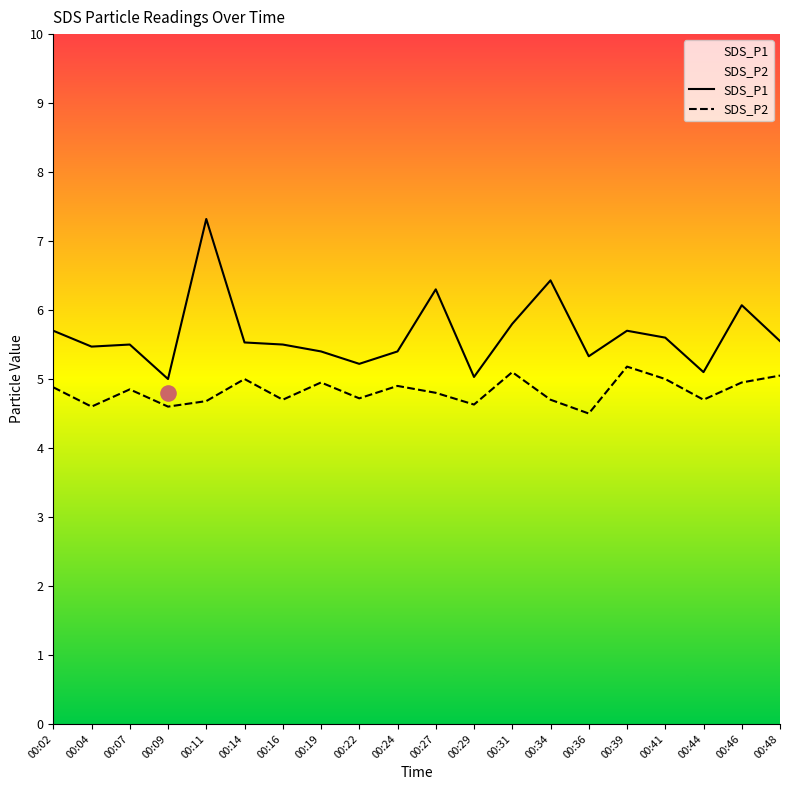

Is the value of SDS_P1 at 00:24 greater than the value of SDS_P2 at 00:11?

Yes